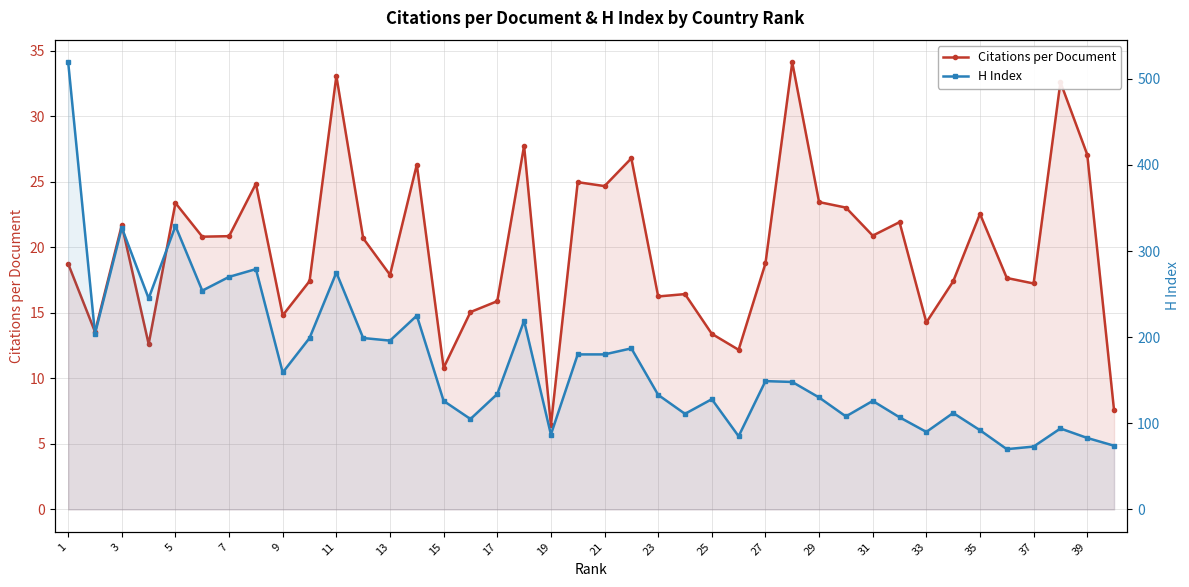

At which category is the sum across all series the highest?

1